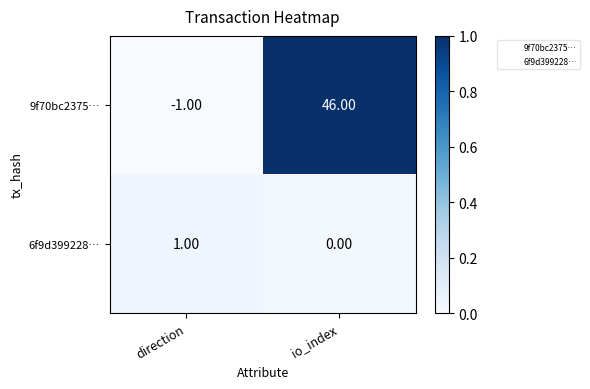

List the series in order of their peak value, lowest first.

6f9d399228…, 9f70bc2375…